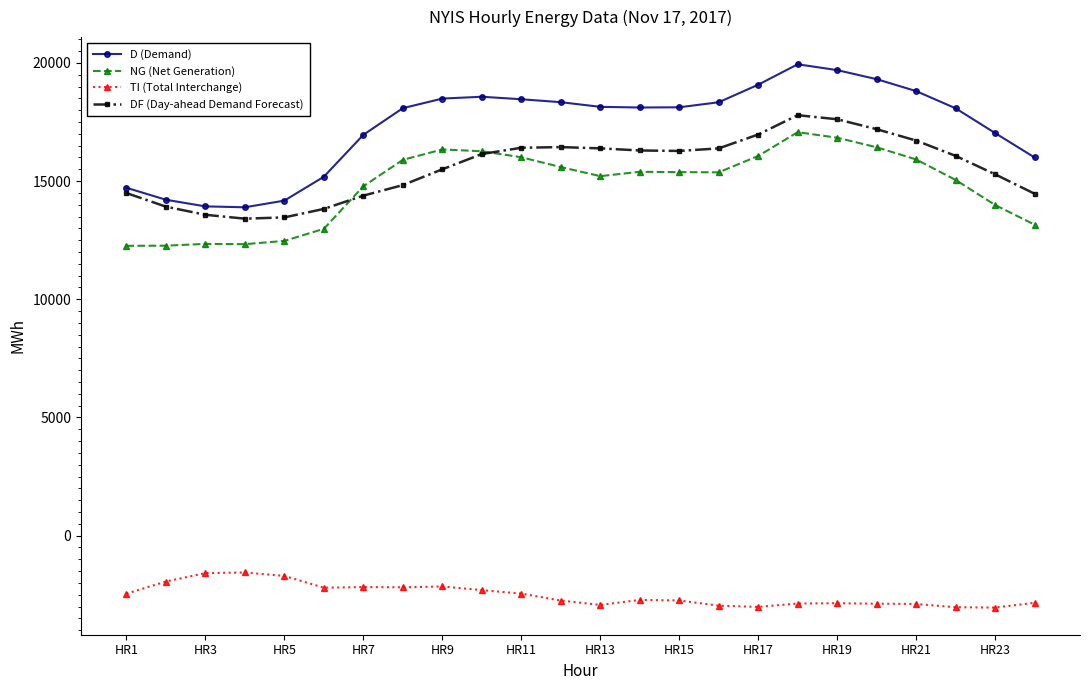

True or false: D (Demand) and NG (Net Generation) intersect in this chart.

False